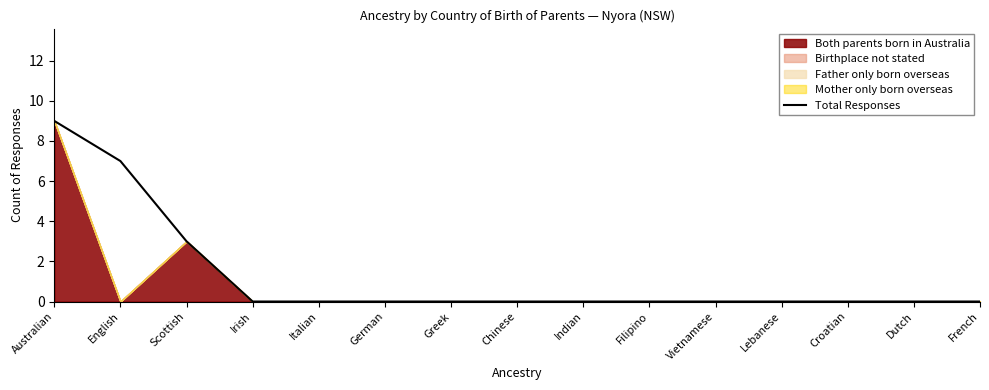

Reading right to left, list all the values displayed in this chart.

0	0	0	0	0	0	0	0	0	0	0	0	3	7	9